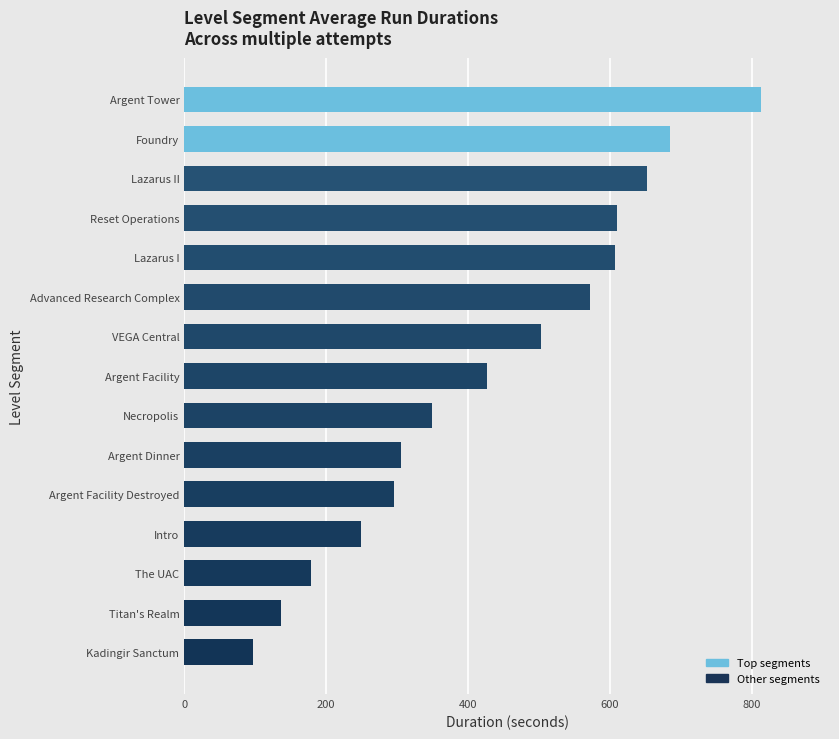

The value at Kadingir Sanctum is 54.1. True or false?

False